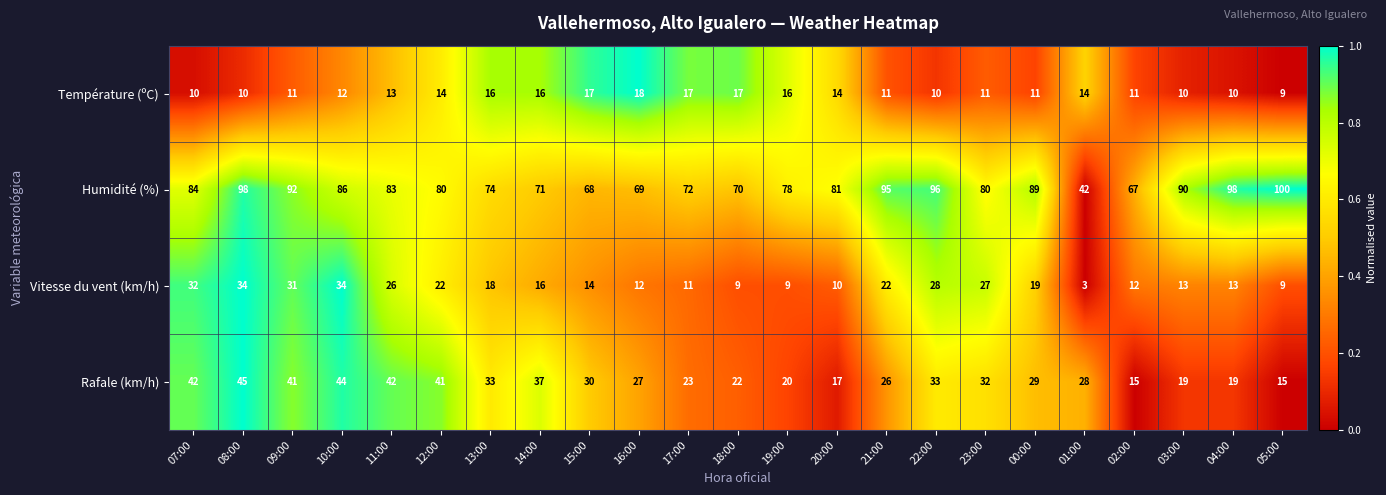

Which category has the highest value across all series?

05:00